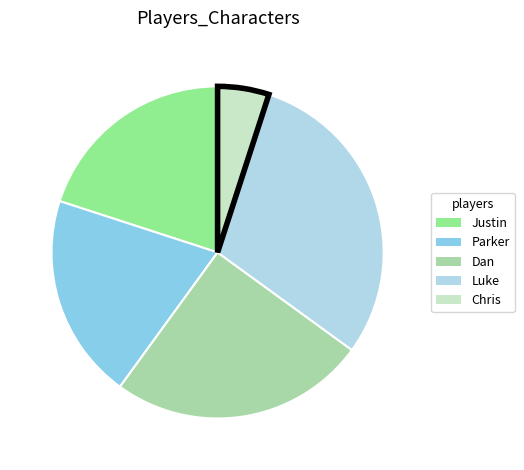

Is there a majority slice in this chart?

No